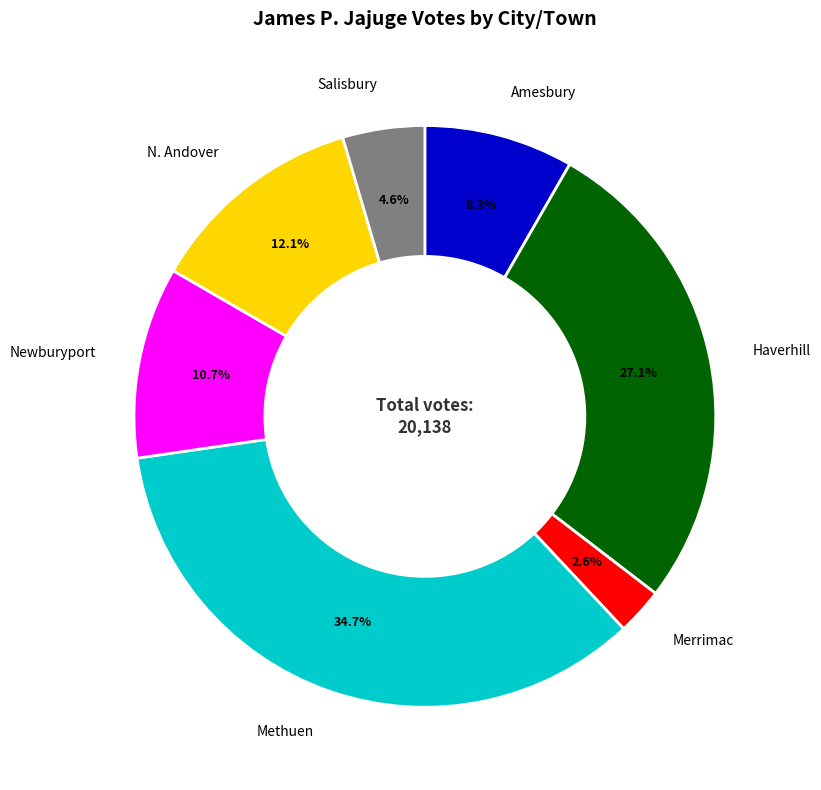

Does any single category account for the majority?

No